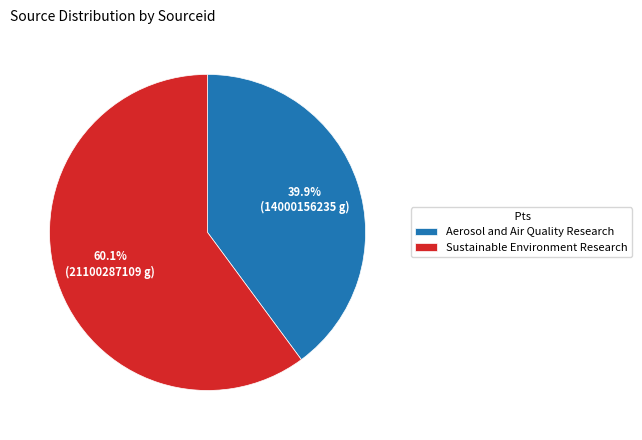

Combined, what portion of the pie is Aerosol and Air Quality Research and Sustainable Environment Research?

100.0%